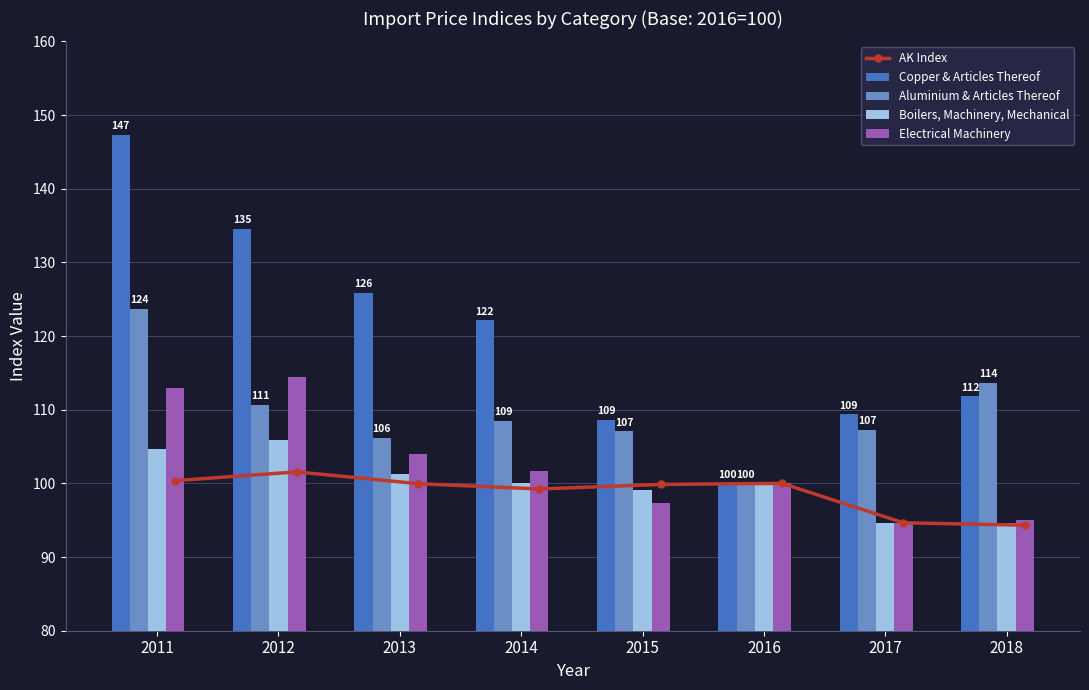

Read the Aluminium & Articles Thereof value at 2015.

107.1